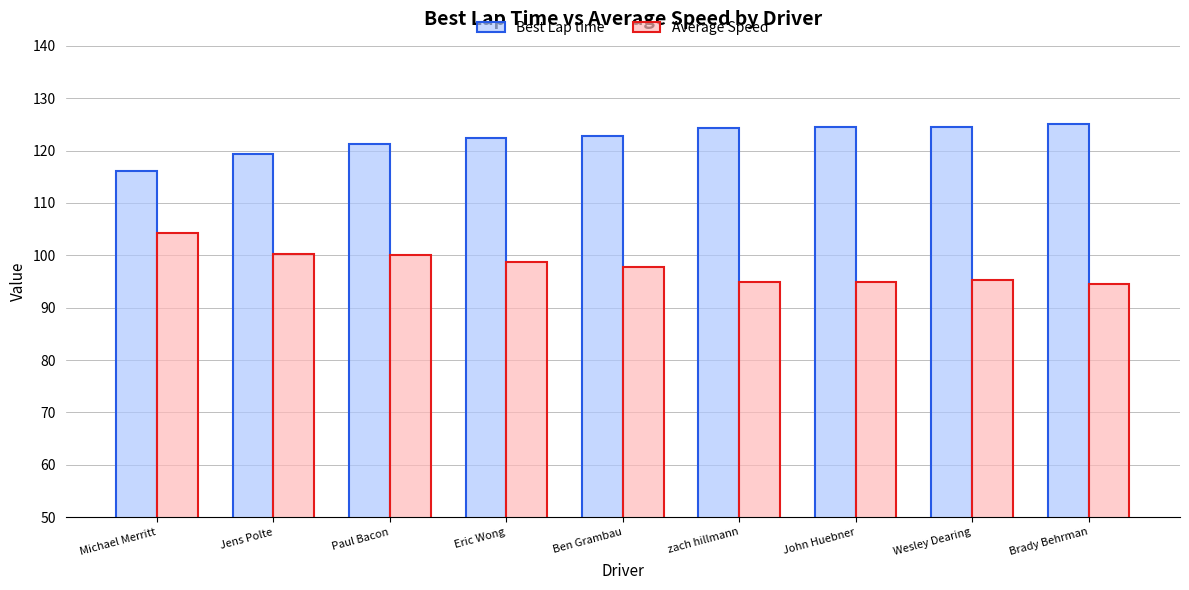

What is the sum of the Average Speed values at Paul Bacon and Brady Behrman?

194.6